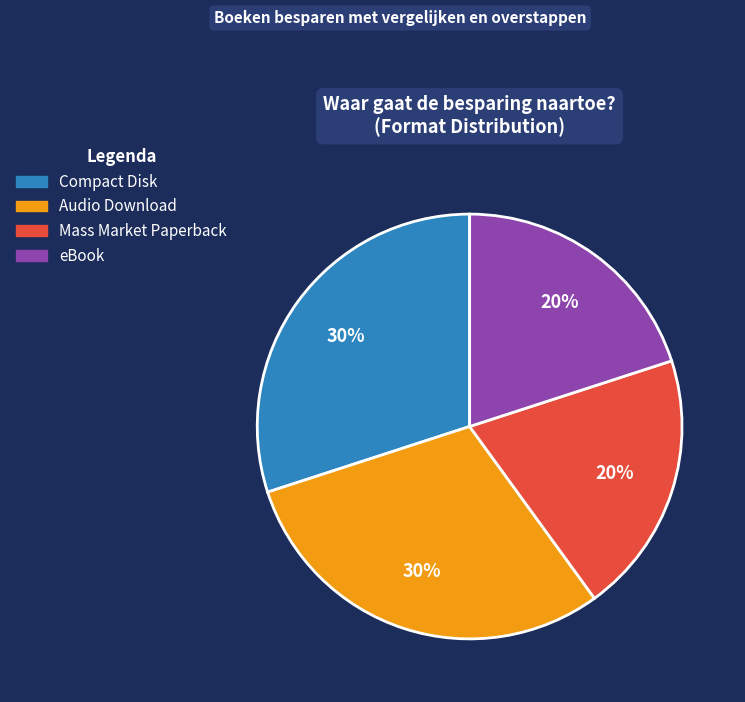

Is there a majority slice in this chart?

No